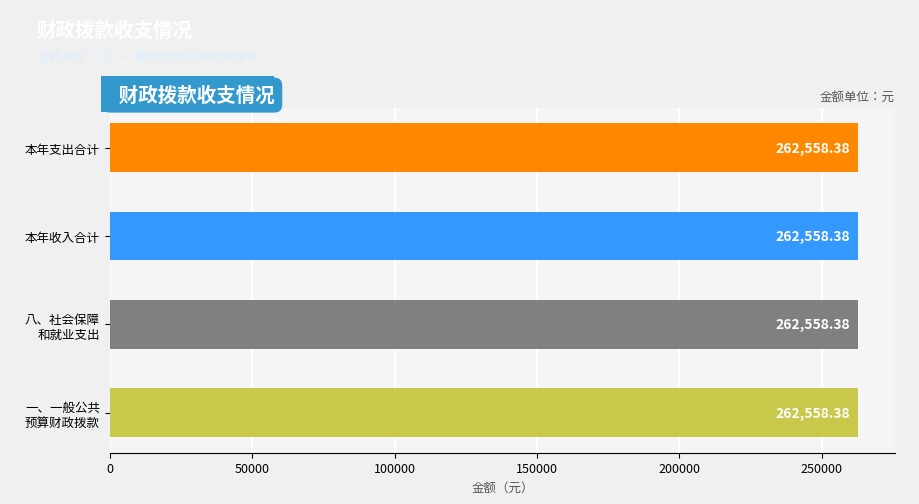

How many values in the 一般公共预算财政拨款 series exceed 0?

1